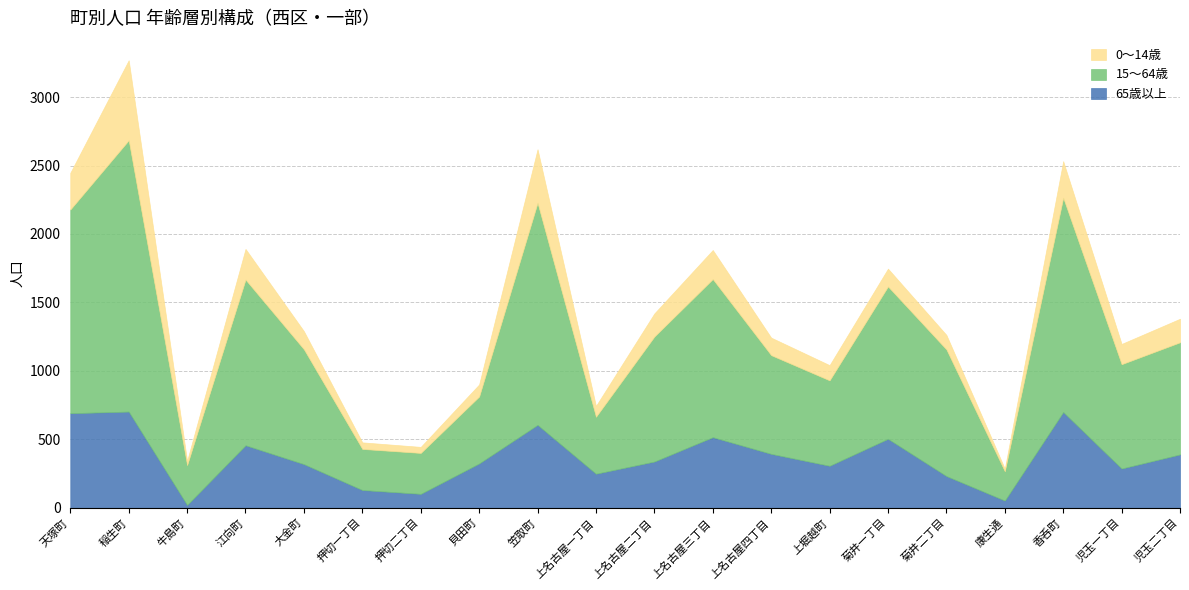

What is the difference between the 15～64歳 values at 上名古屋二丁目 and 児玉一丁目?

151